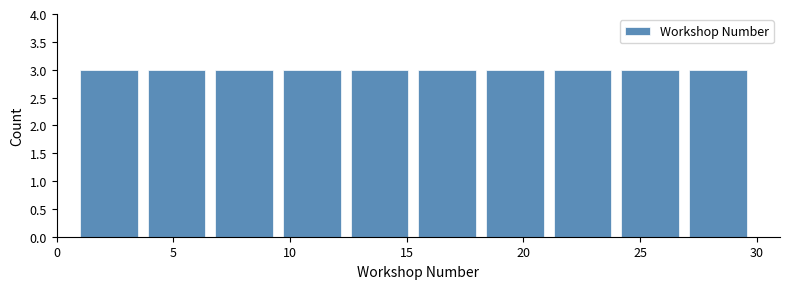

Reading left to right, list every bar in this chart as the range it spans on the x-axis followed by its height. Neither the bar edges nor the heights are printed on the chart, so give them approximately, as read against the axes.

1.0 to 3.9: 3
3.9 to 6.8: 3
6.8 to 9.7: 3
9.7 to 12.6: 3
12.6 to 15.5: 3
15.5 to 18.4: 3
18.4 to 21.3: 3
21.3 to 24.2: 3
24.2 to 27.1: 3
27.1 to 30.0: 3